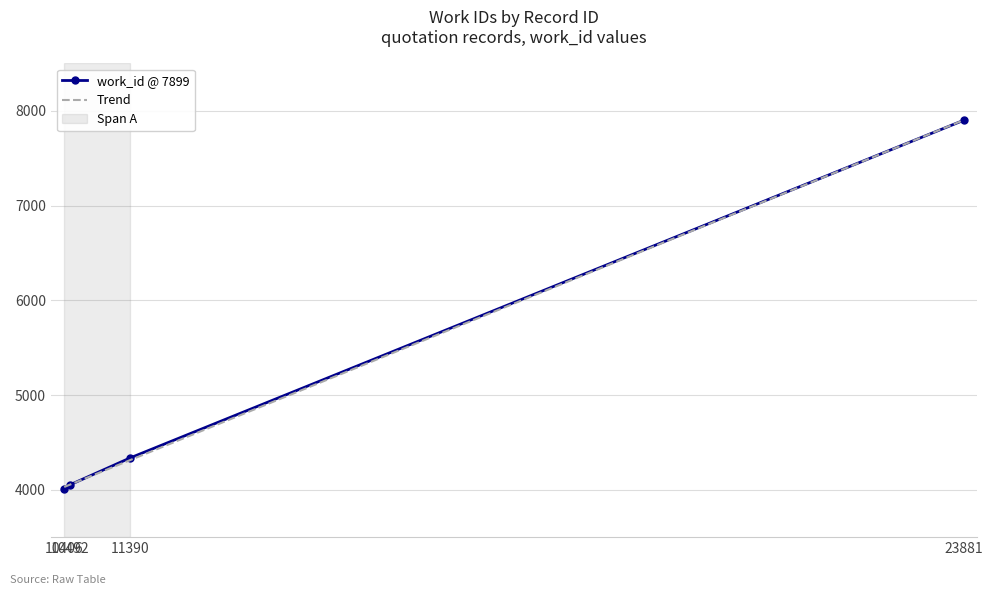

True or false: there are more than 2 points higher than both neighbors.

False